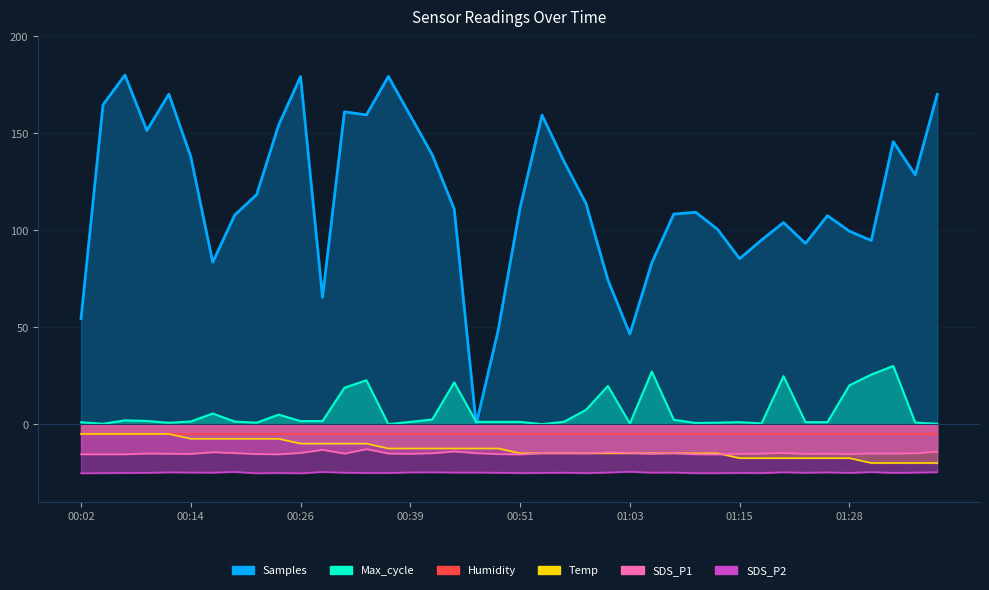

True or false: Max_cycle and SDS_P1 cross at least once.

False